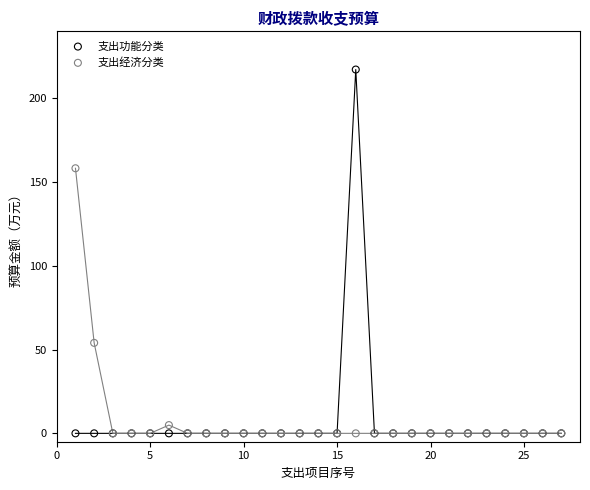

Across all series, what Y value is closest to 108?

158.3